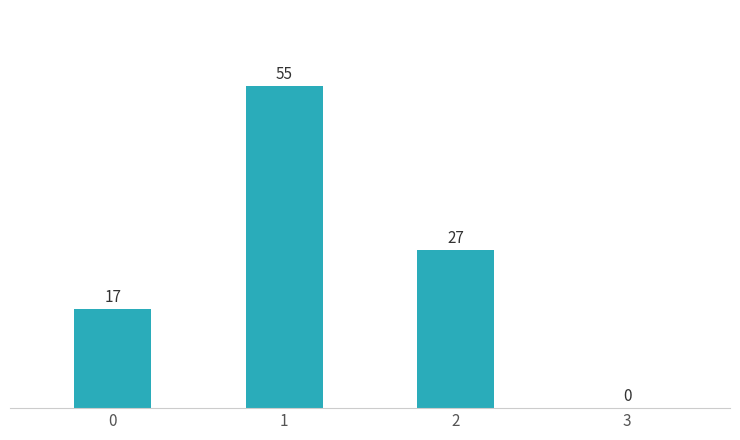

What is the average value?

25